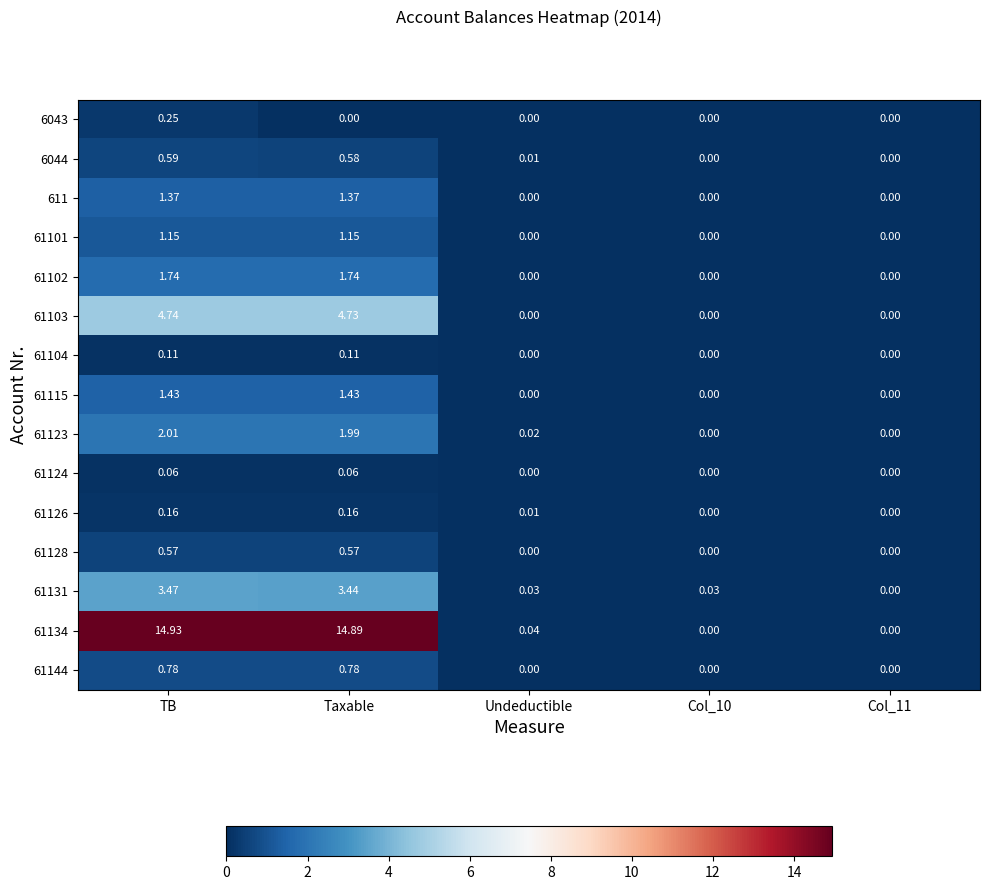

At how many categories does at least one series exceed 4?

2